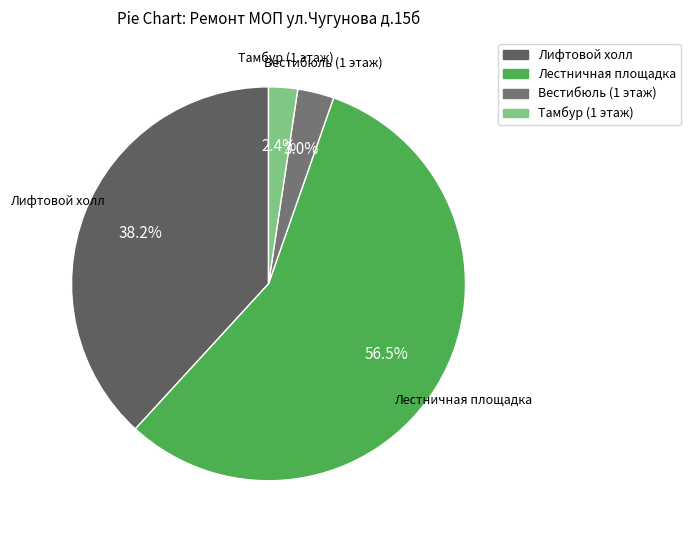

Which has a higher value, Лестничная площадка or Лифтовой холл?

Лестничная площадка